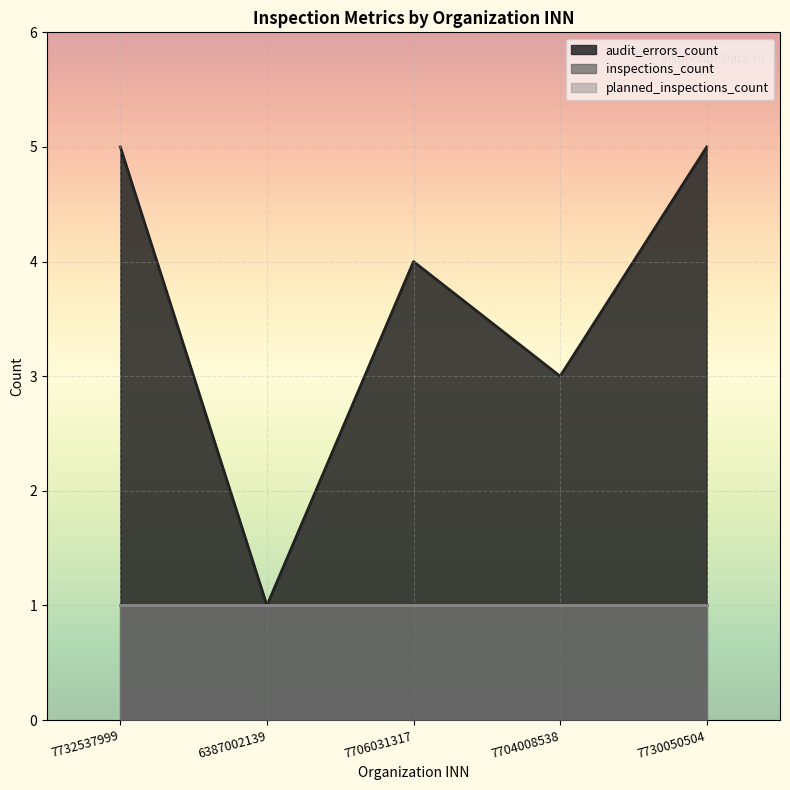

What position from the right is 6387002139?

4